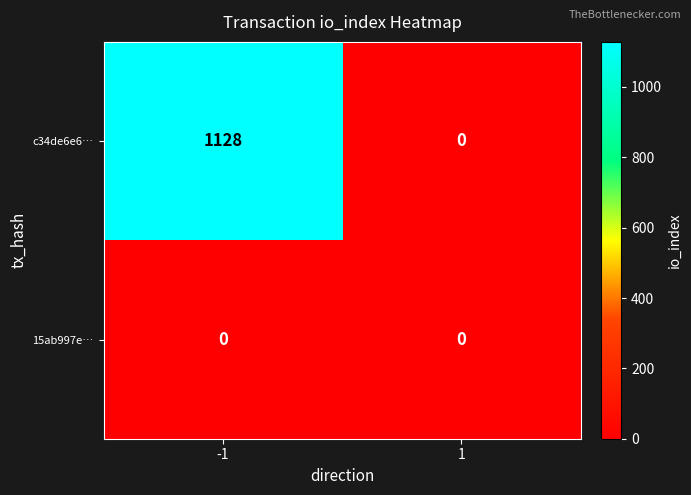

Rank the series at -1 from highest to lowest value.

c34de6e6…, 15ab997e…